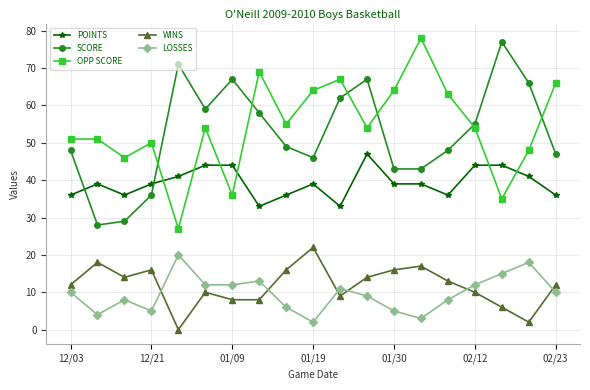

How many lines are shown in the chart?

5